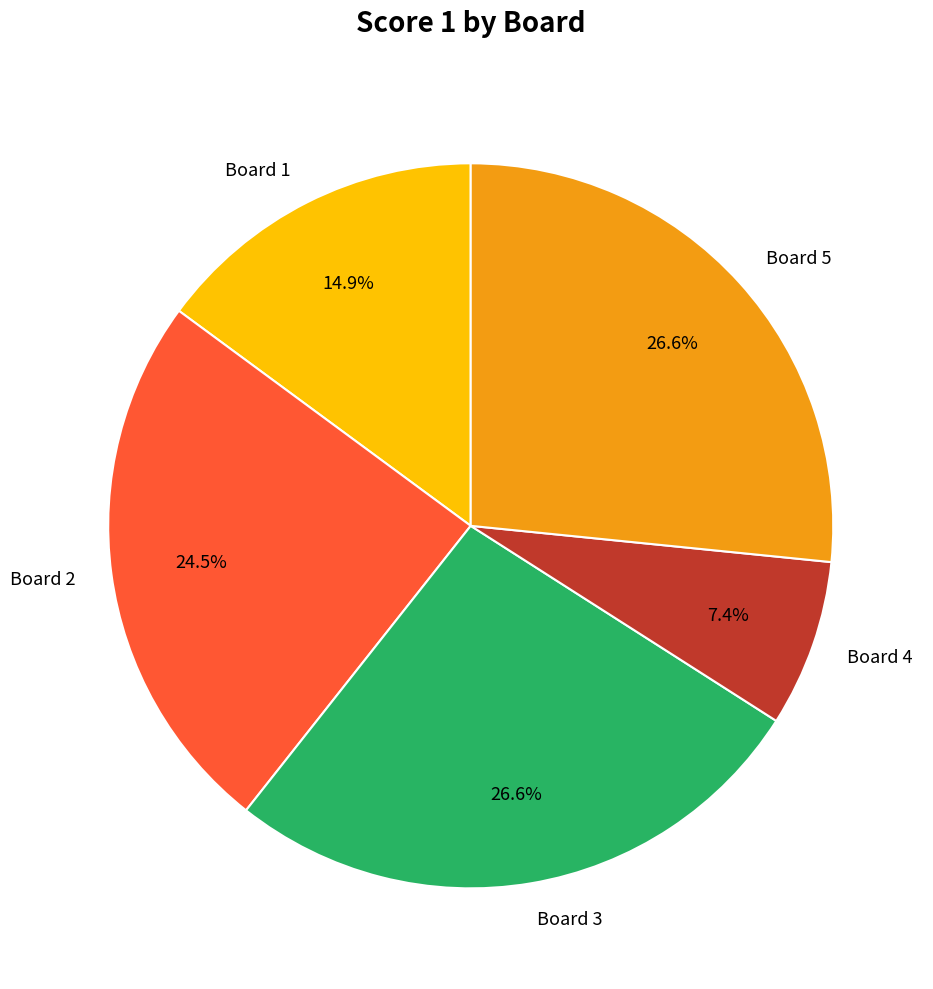

Which category has the smallest portion of the pie?

Board 4